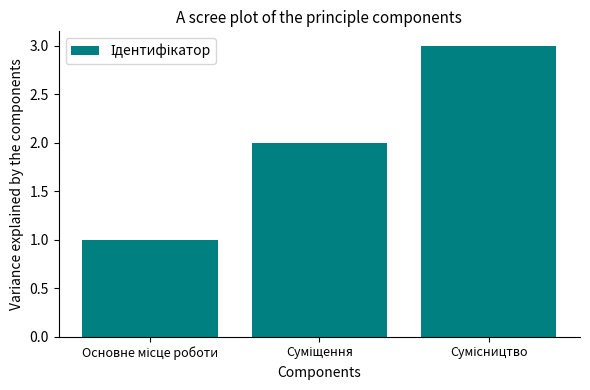

What is the sum of all values?

6